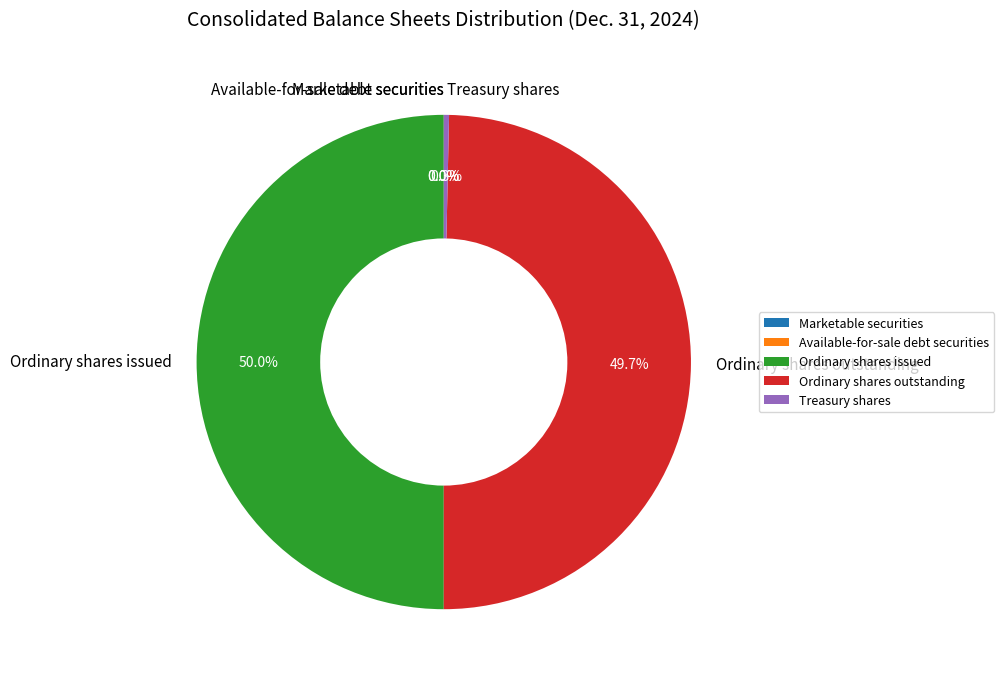

What percentage is NOT represented by Ordinary shares issued?

50.0%